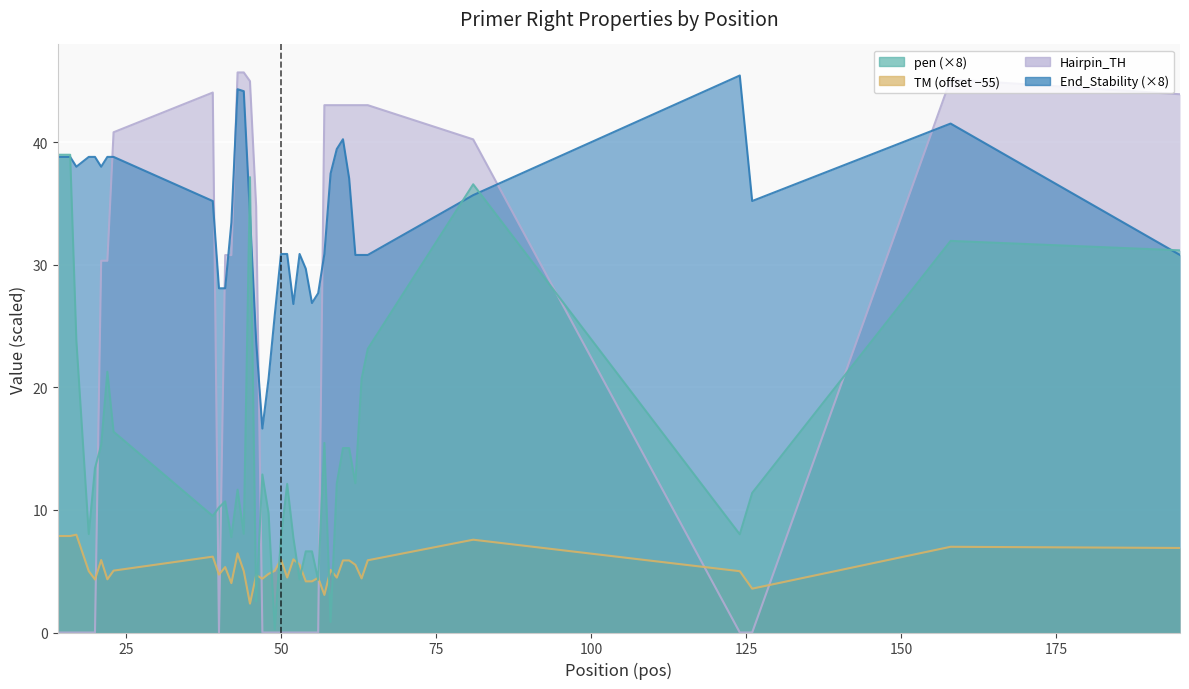

Reading right to left, transcribe all the data shown in this chart.

pen: 31.2	31.9	11.4	8.0	36.6	23.1	20.7	12.2	15.0	15.0	12.2	0.9	15.5	4.3	6.6	6.6	4.3	7.7	12.1	7.7	0.3	9.7	12.9	2.5	37.1	8.1	11.6	7.8	10.7	10.2	9.5	16.4	21.3	15.3	13.4	8.0	23.8	39.0	39.0	39.0
PRIMER_RIGHT_0_TM: 6.9	7.0	3.6	5.0	7.6	5.9	4.4	5.5	5.9	5.9	4.5	5.1	3.1	4.5	4.2	4.2	5.5	6.0	4.5	6.0	5.0	4.8	4.4	4.7	2.4	5.0	6.5	4.0	5.3	4.7	6.2	5.0	4.3	5.9	4.3	5.0	8.0	7.9	7.9	7.9
PRIMER_RIGHT_0_HAIRPIN_TH: 43.9	45.1	0.0	0.0	40.2	43.0	43.0	43.0	43.0	43.0	43.0	43.0	43.0	0.0	0.0	0.0	0.0	0.0	0.0	0.0	0.0	0.0	0.0	34.7	45.0	45.7	45.7	30.8	30.8	0.0	44.0	40.8	30.3	30.3	0.0	0.0	0.0	0.0	0.0	0.0
PRIMER_RIGHT_0_END_STABILITY: 30.8	41.5	35.2	45.4	35.7	30.8	30.8	30.8	37.0	40.2	39.4	37.4	30.9	27.7	26.9	29.7	30.9	26.8	30.9	30.9	25.9	20.7	16.6	23.8	34.1	44.2	44.3	33.4	28.1	28.1	35.2	38.8	38.8	38.0	38.8	38.8	38.0	38.8	38.8	38.8